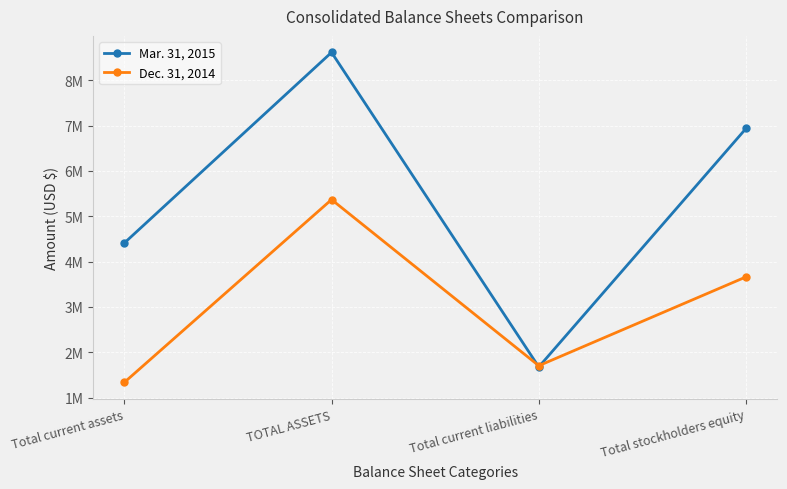

What is the value of the Dec. 31, 2014 point at the 2nd from the left?

5368510